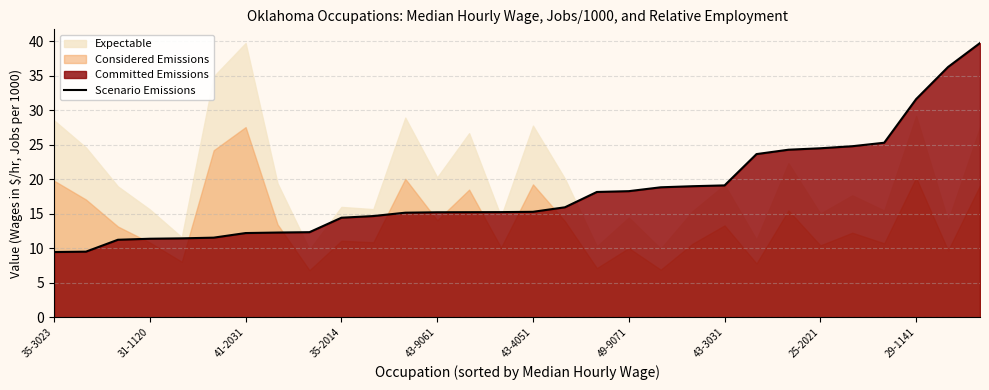

What is the minimum value for Scenario Emissions?

9.4